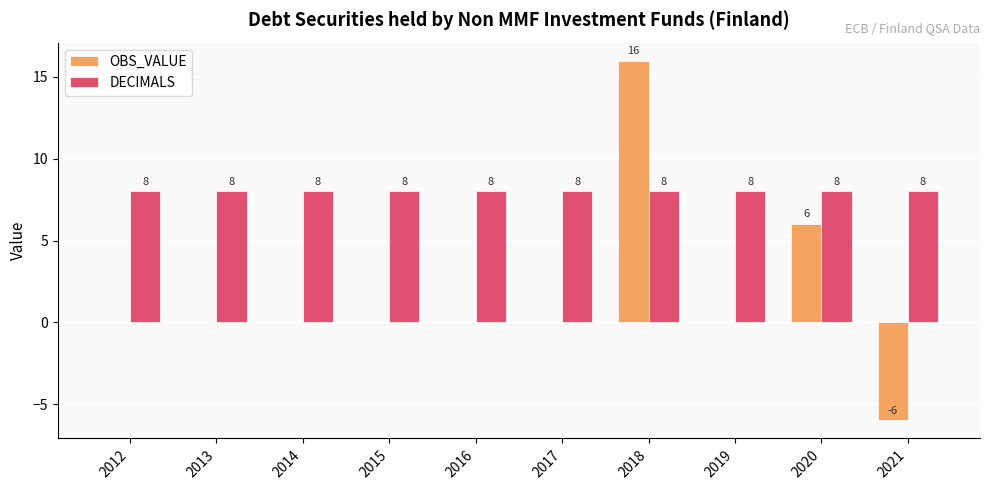

The value of DECIMALS at 2012 is 8. True or false?

True